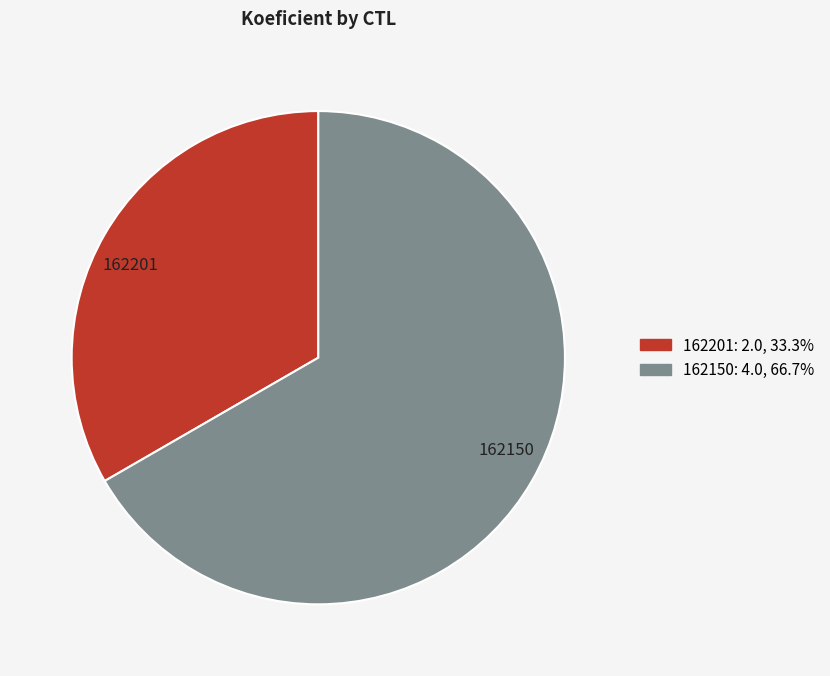

What is the smallest slice in the pie chart?

162201